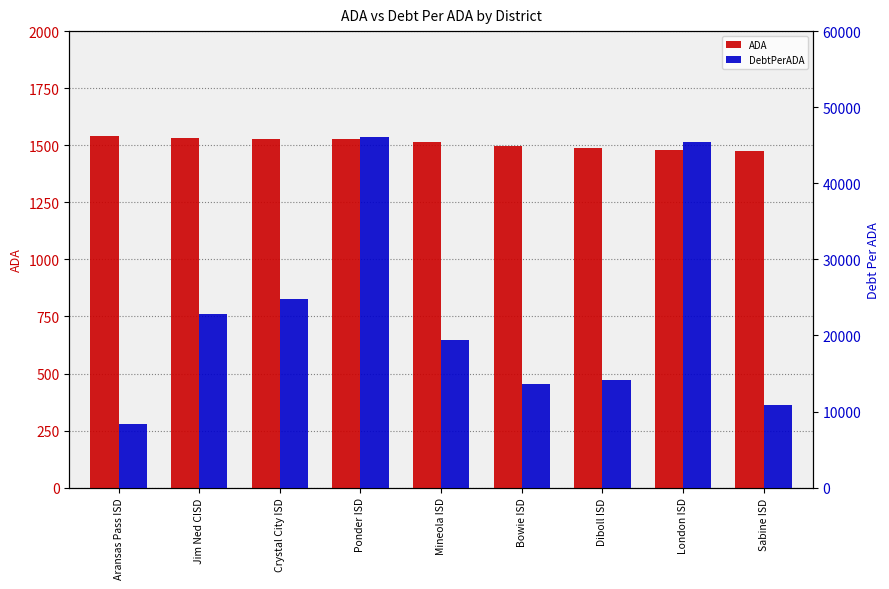

The DebtPerADA series shows 78076.8 at Ponder ISD. True or false?

False